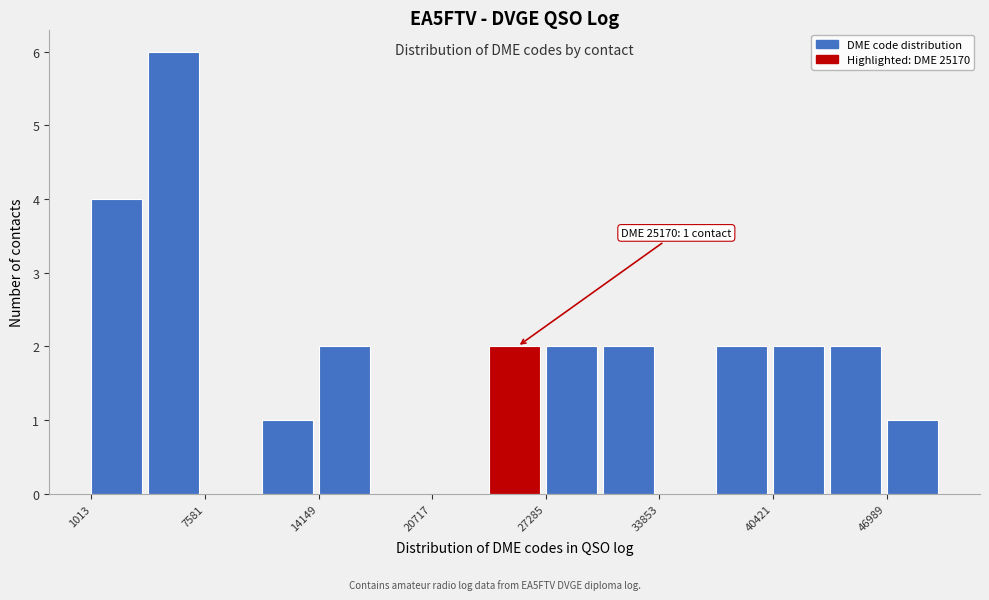

Around what value on the x-axis is the tallest bar? Give the approximate position of its centre, as read against the axis.

6000